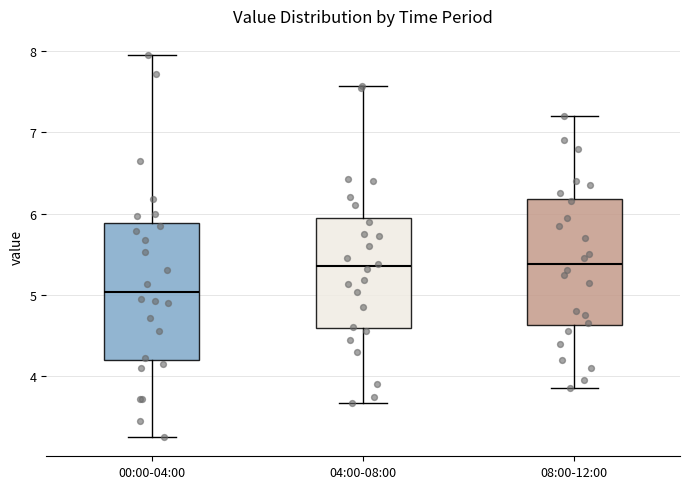

Where does the lower whisker of the box for 08:00-12:00 end on the y-axis? The values are not printed on the chart, so give them approximately, as read against the axis.

3.9